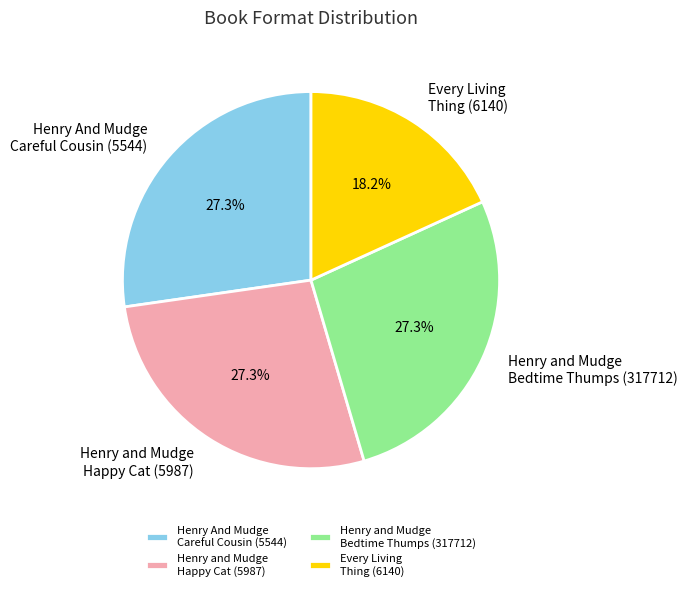

Does Henry and Mudge Happy Cat (5987) represent more than half of the total?

No